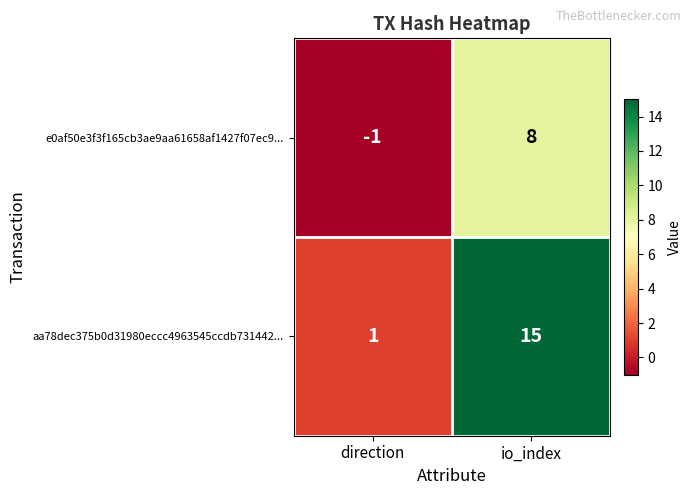

Reading left to right, transcribe all the data shown in this chart.

e0af50e3f3f165cb3ae9aa61658af1427f07ec9...: direction=-1	io_index=8
aa78dec375b0d31980eccc4963545ccdb731442...: direction=1	io_index=15